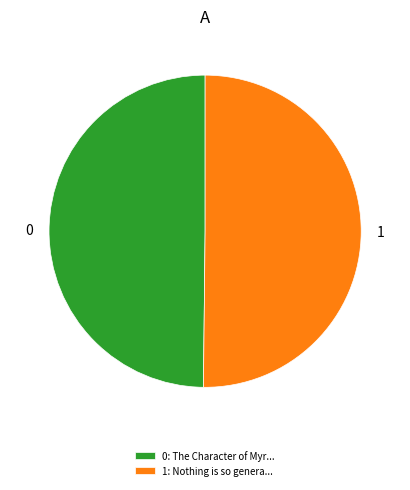

What is the ratio of the value at 0: The Character of Myr... to the value at 1: Nothing is so genera...?

1.0